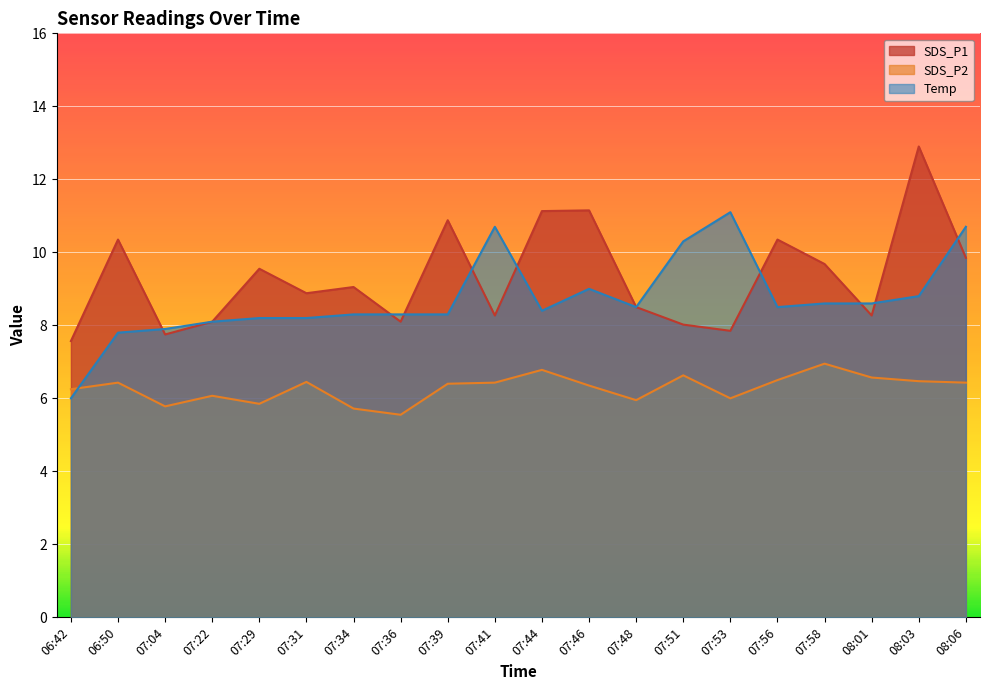

Which series changed the most between 07:53 and 08:01?

Temp